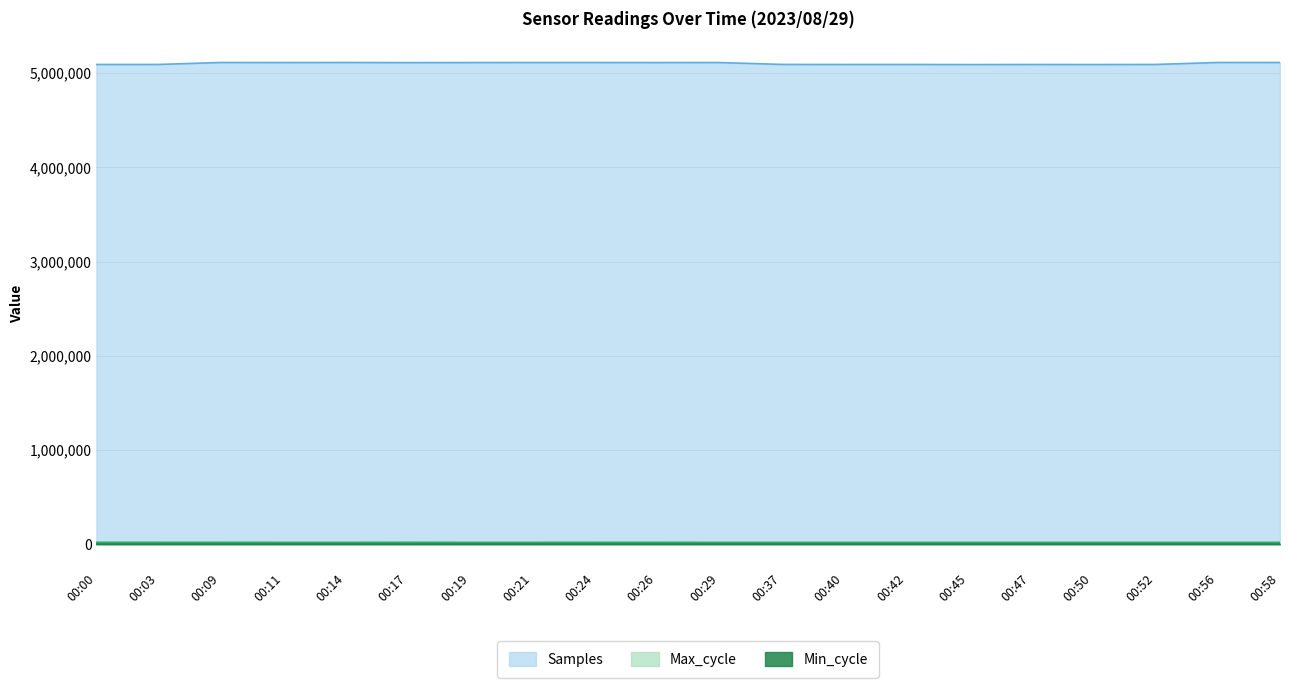

Rank the series at 00:26 from lowest to highest value.

Min_cycle, Max_cycle, Samples